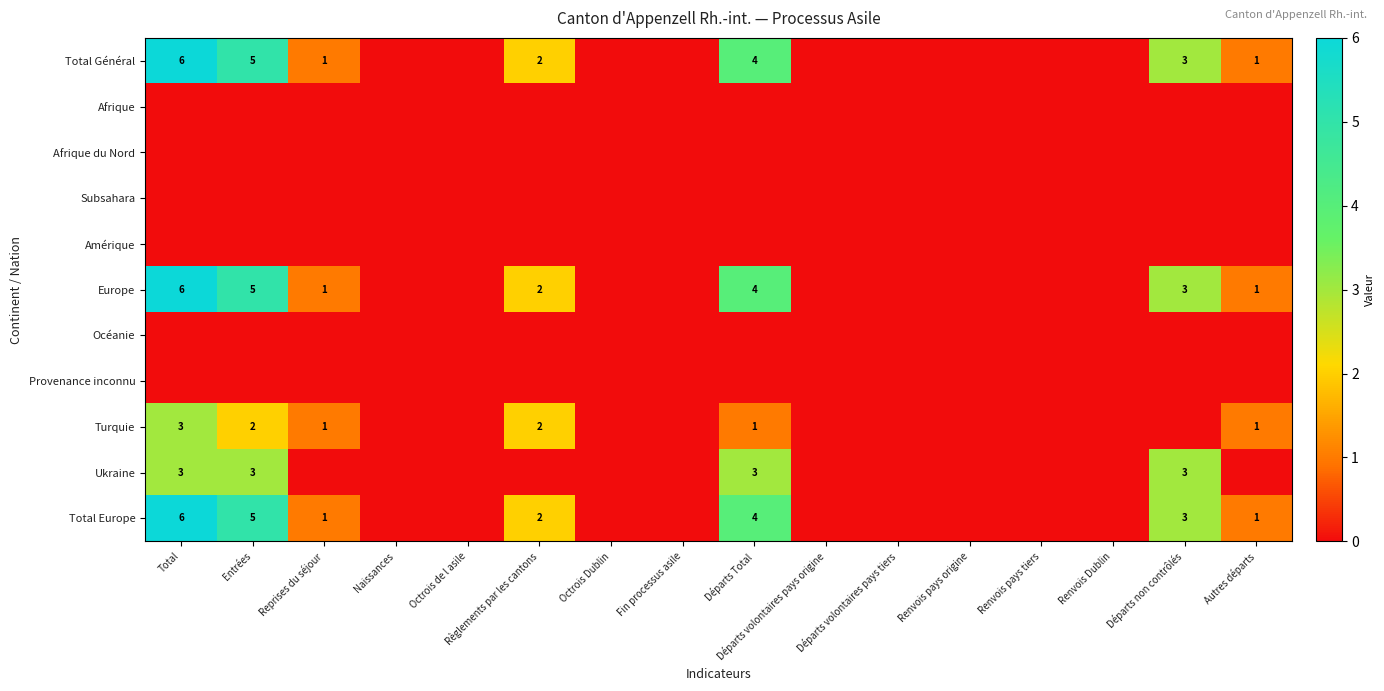

What is the average value of the Europe series?

1